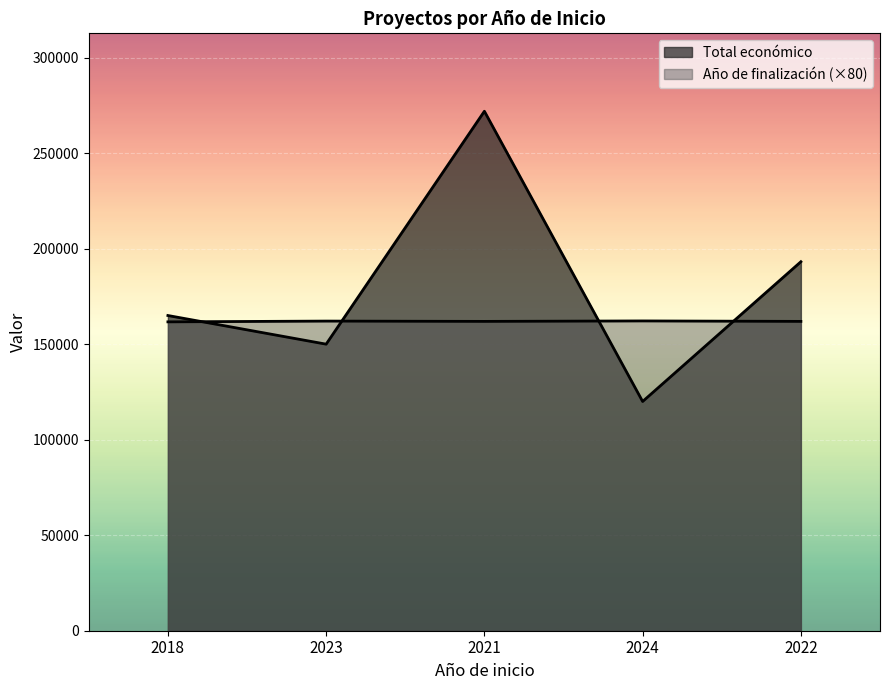

What are all the series names shown in the legend?

Total económico, Año de finalización